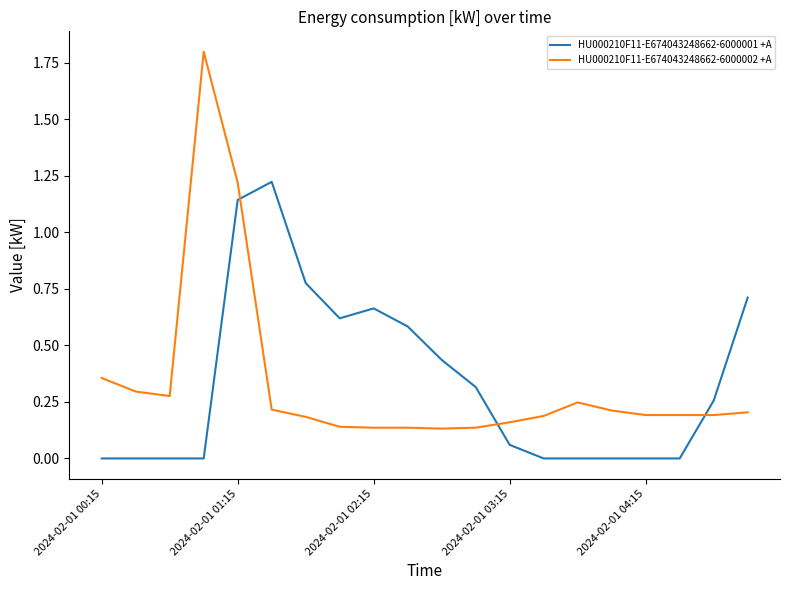

How many lines are shown in the chart?

2